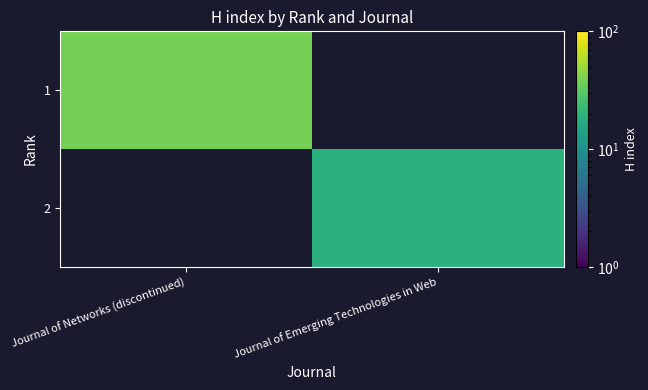

List the series in order of their overall mean, lowest first.

1, 2